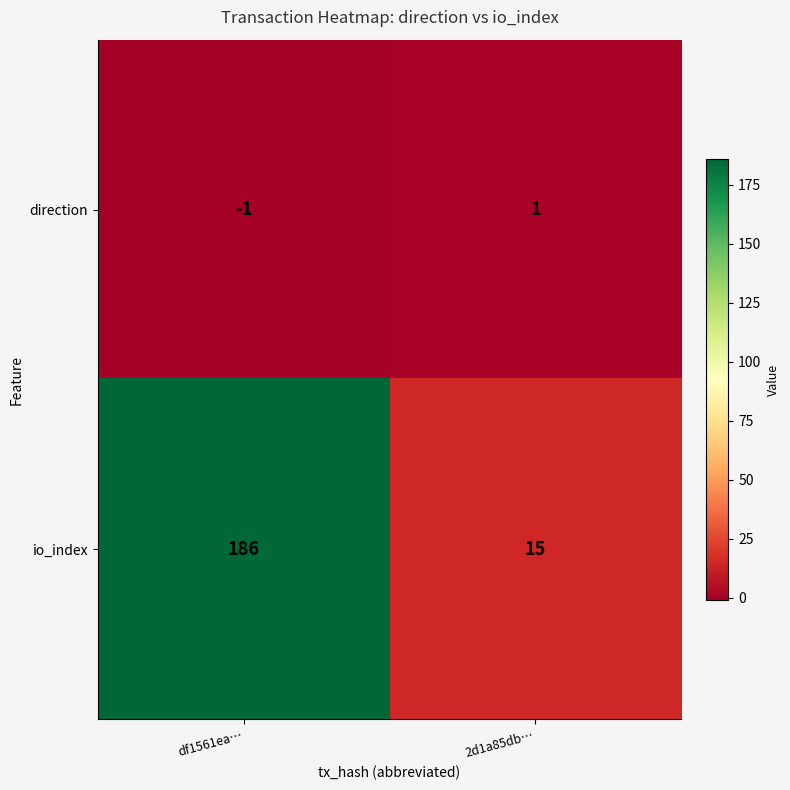

Count the number of categories in the chart.

2